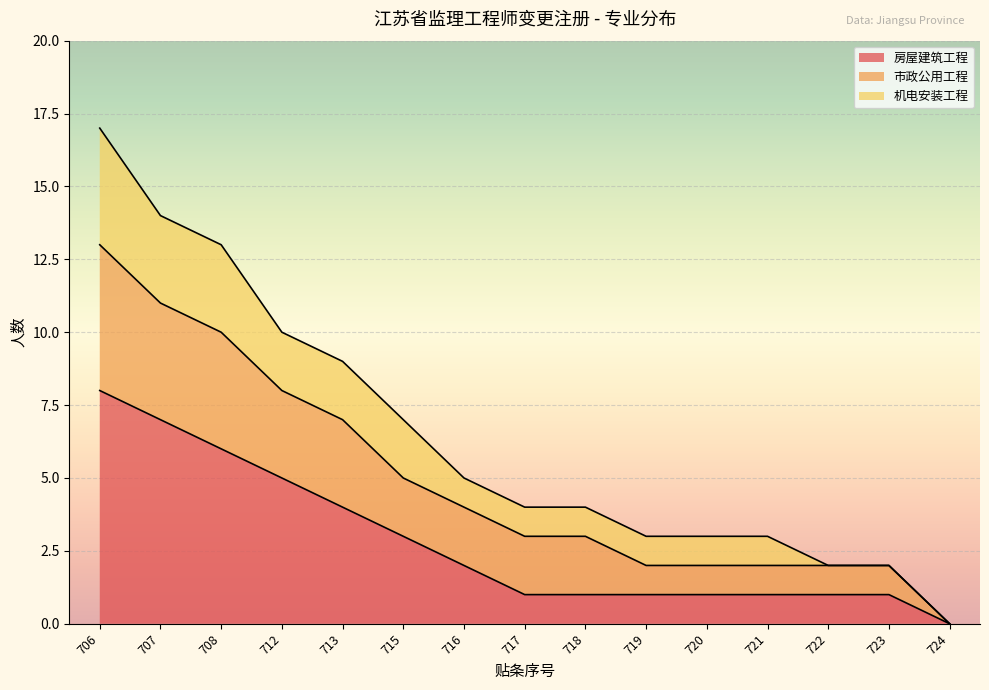

True or false: 房屋建筑工程 has a value of 1 at 722.

True